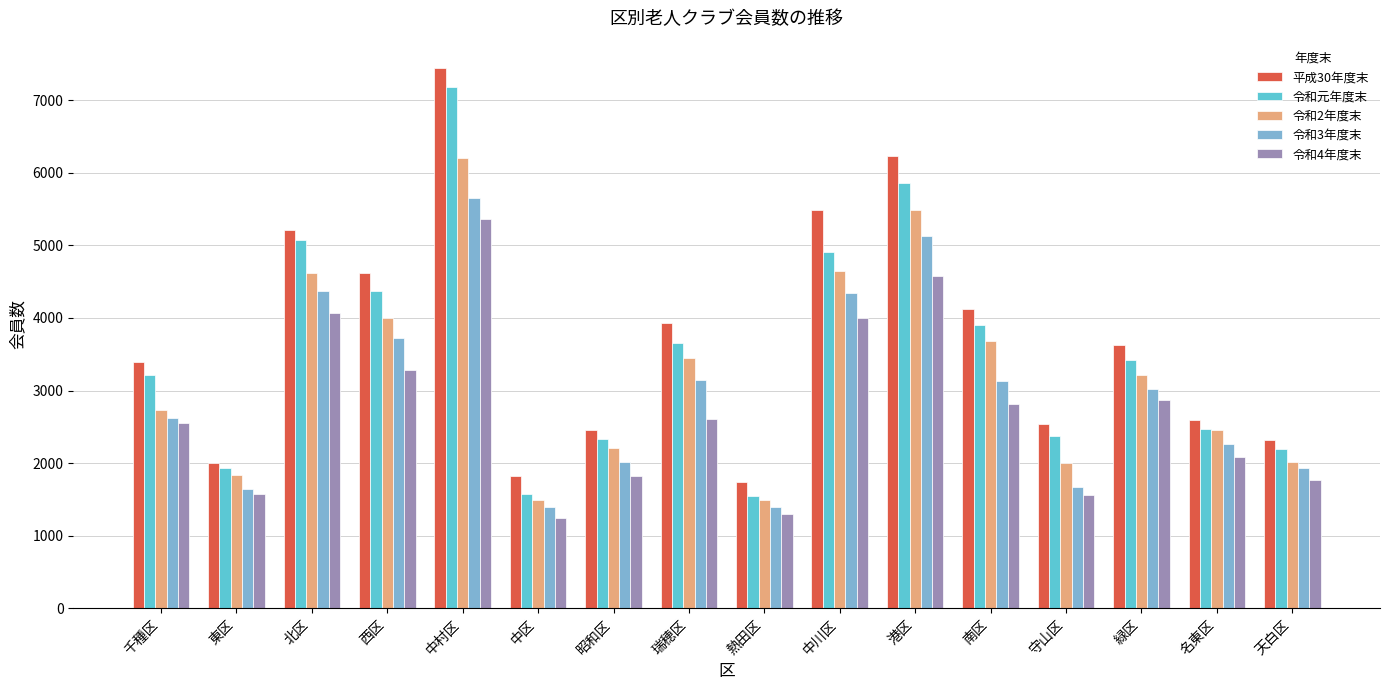

What is the average value of the 令和4年度末 series?

2718